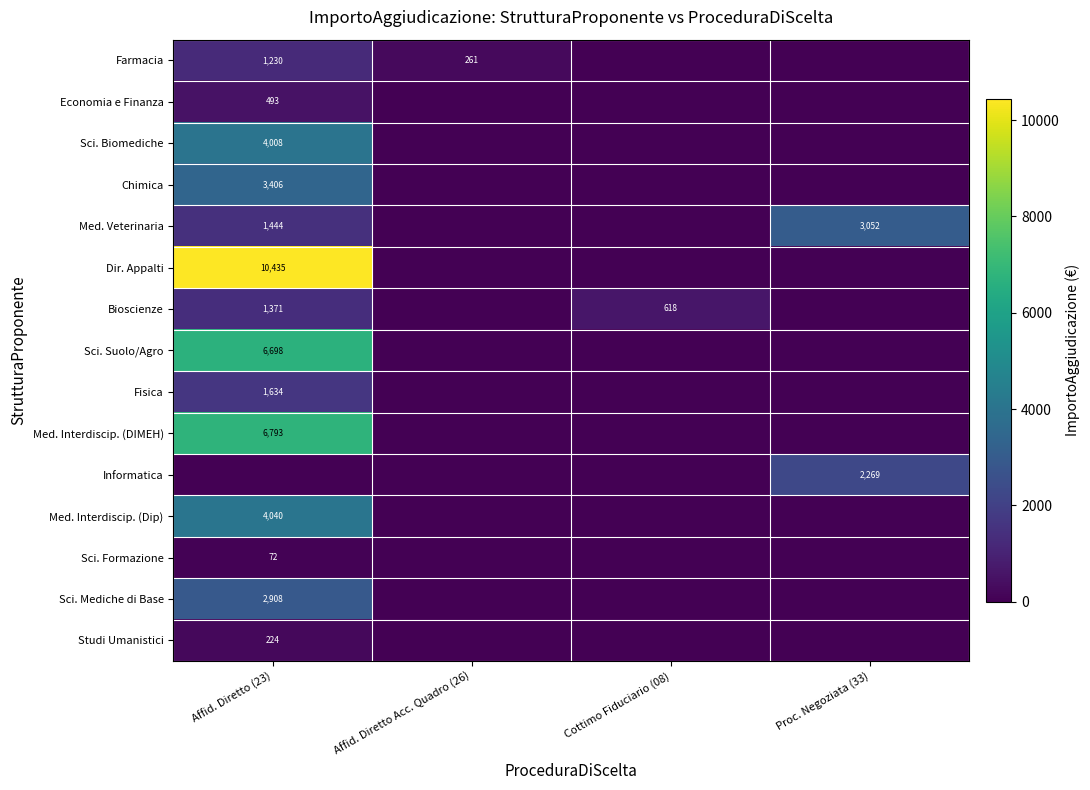

Which category has the highest value across all series?

Affid. Diretto (23)